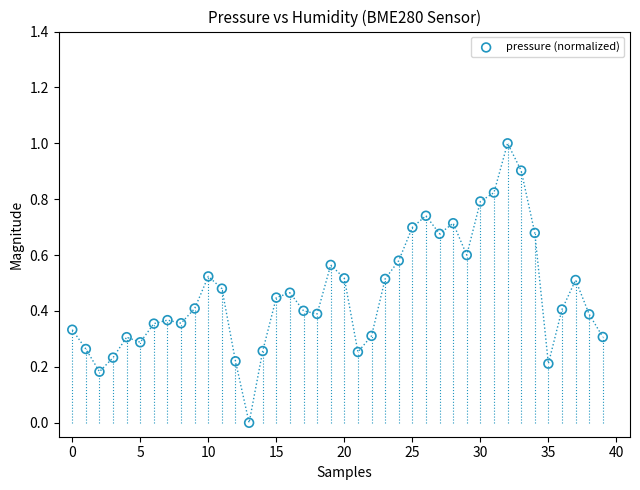

What is the range of Y values (max minus min)?

1.0